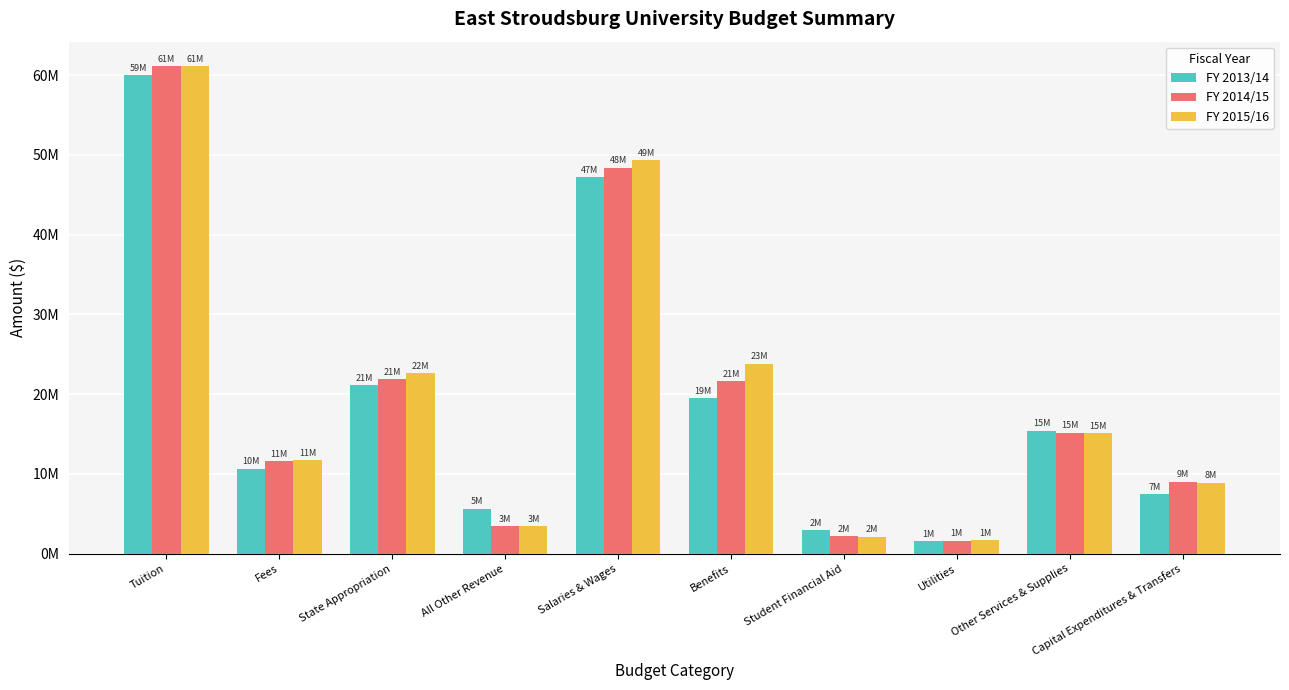

Between Salaries & Wages and All Other Revenue, which is larger?

Salaries & Wages